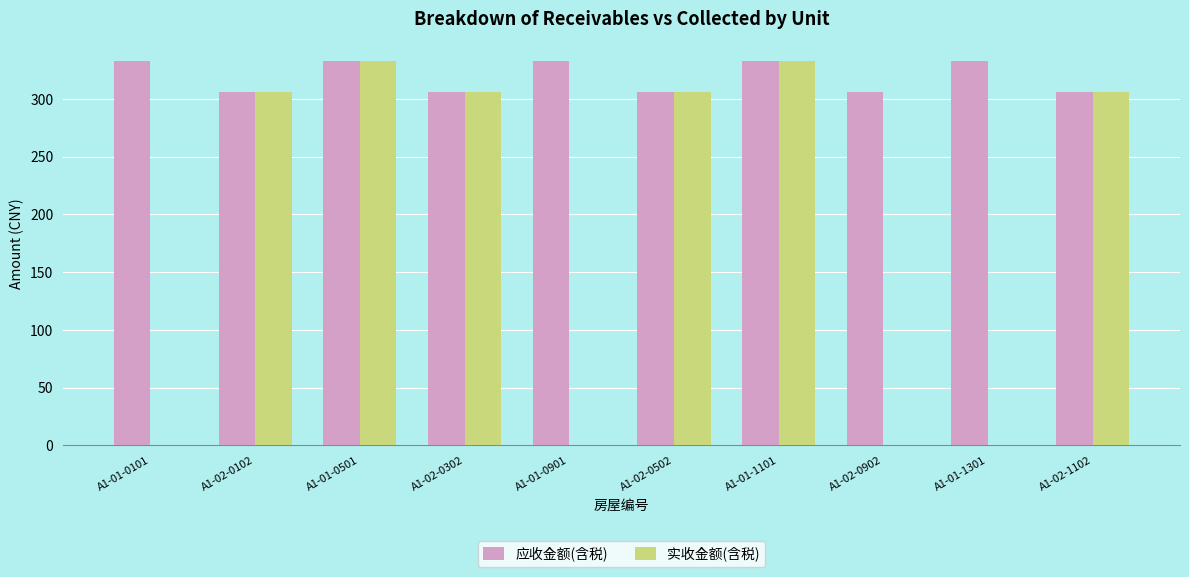

How many data points in 实收金额(含税) are above 305?

6